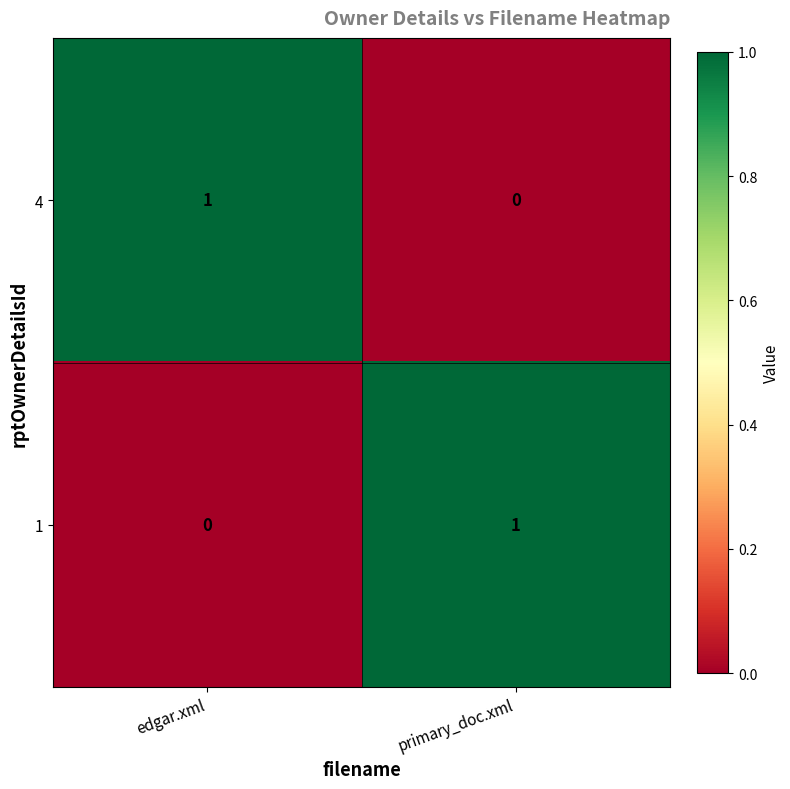

The value of 1 at edgar.xml is 0. True or false?

True